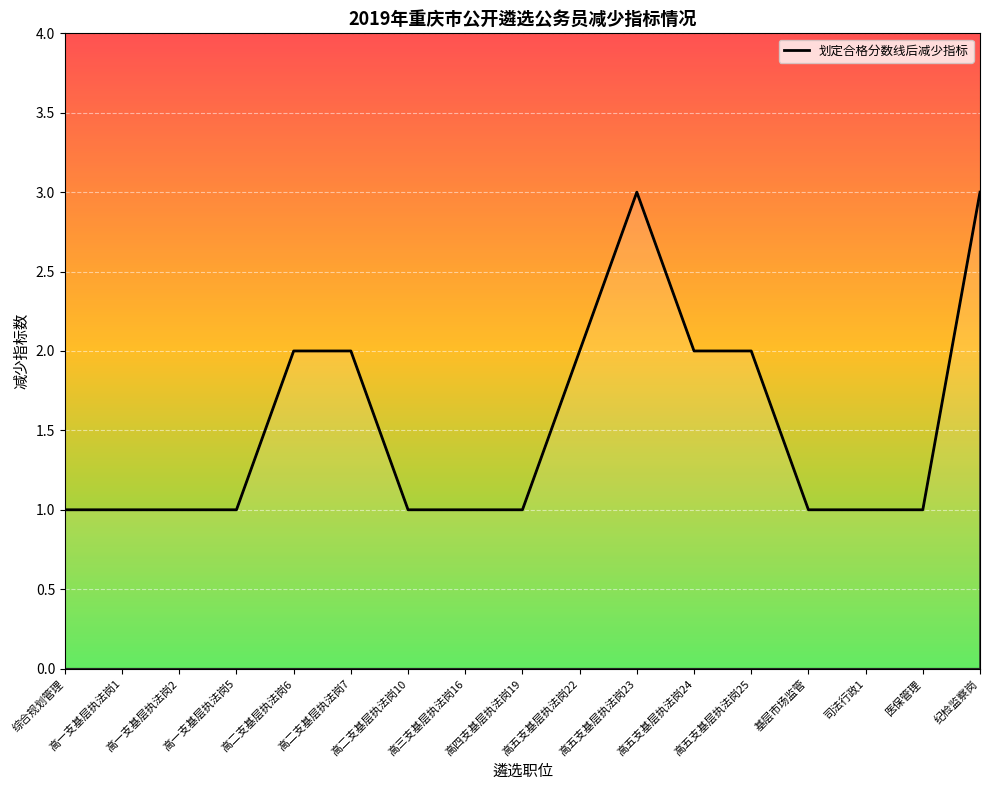

True or false: there are more than 0 points higher than both neighbors.

True